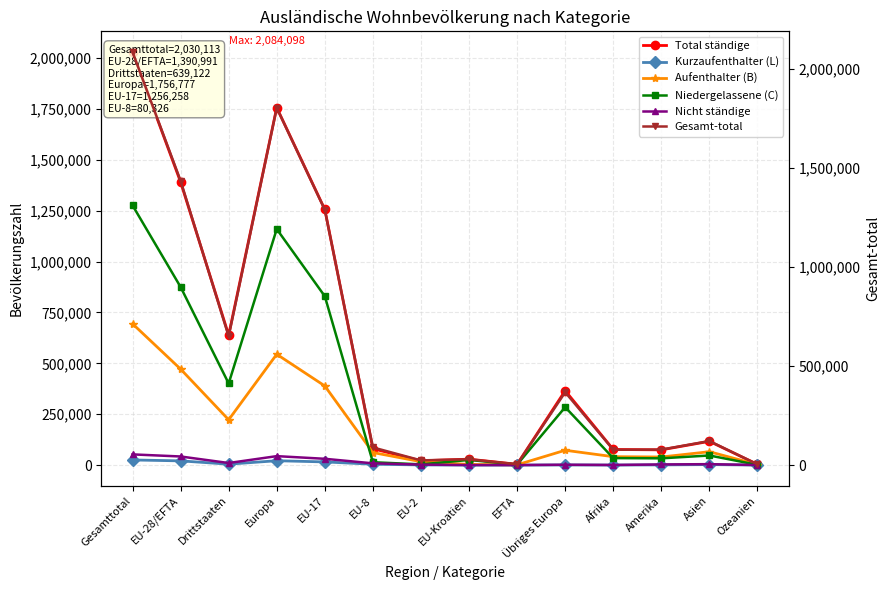

Is it true that Gesamt-total equals 1288050 at EU-17?

True